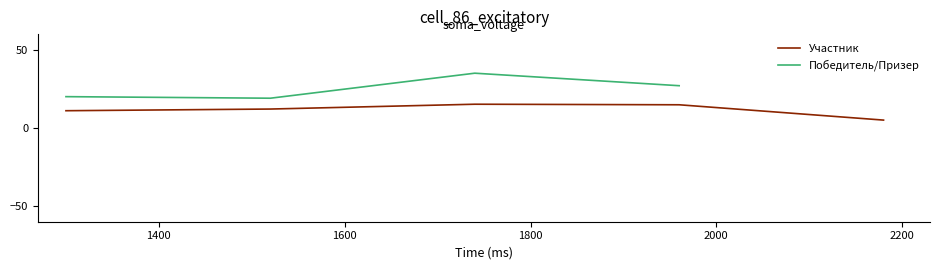

What are all the series names shown in the legend?

Участник, Победитель/Призер